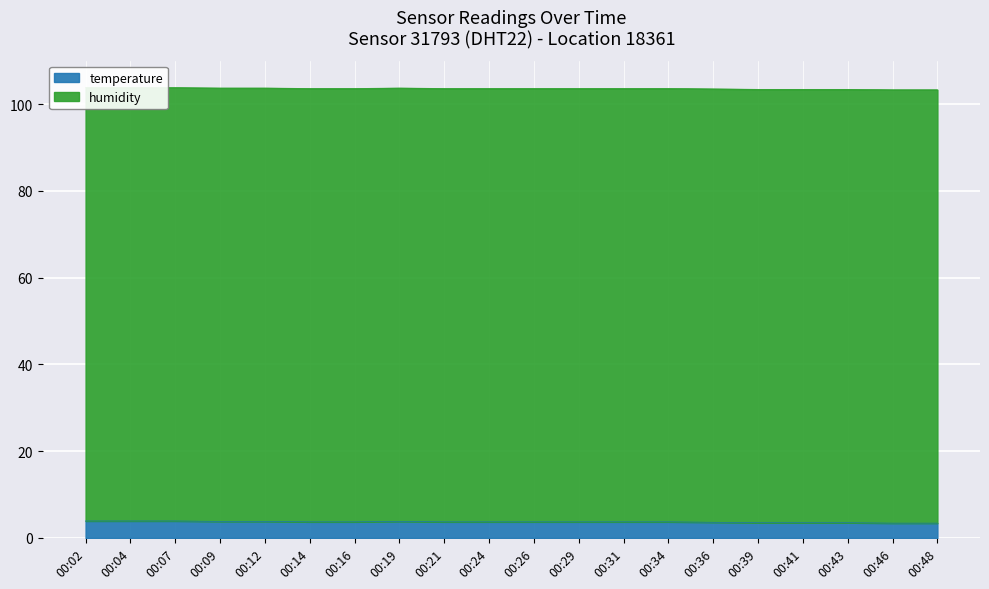

What is the value of the 3rd point from the left?

3.9